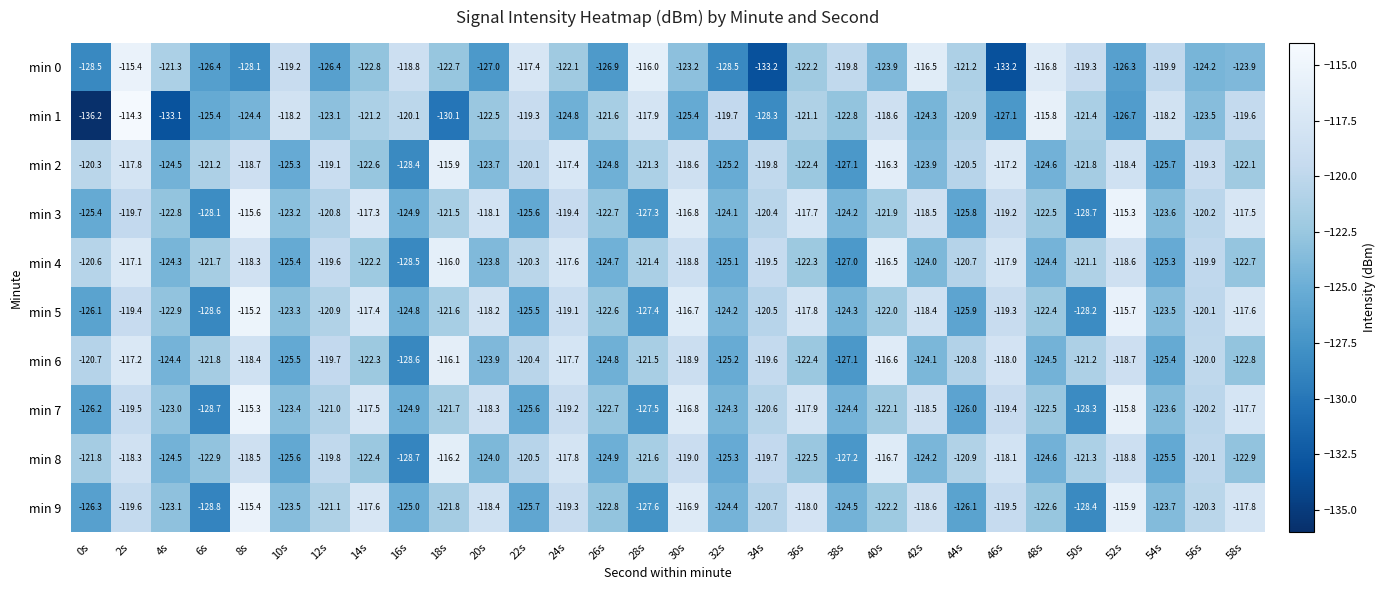

What is the difference between the maximum and second lowest values in the min 3 series?

12.8